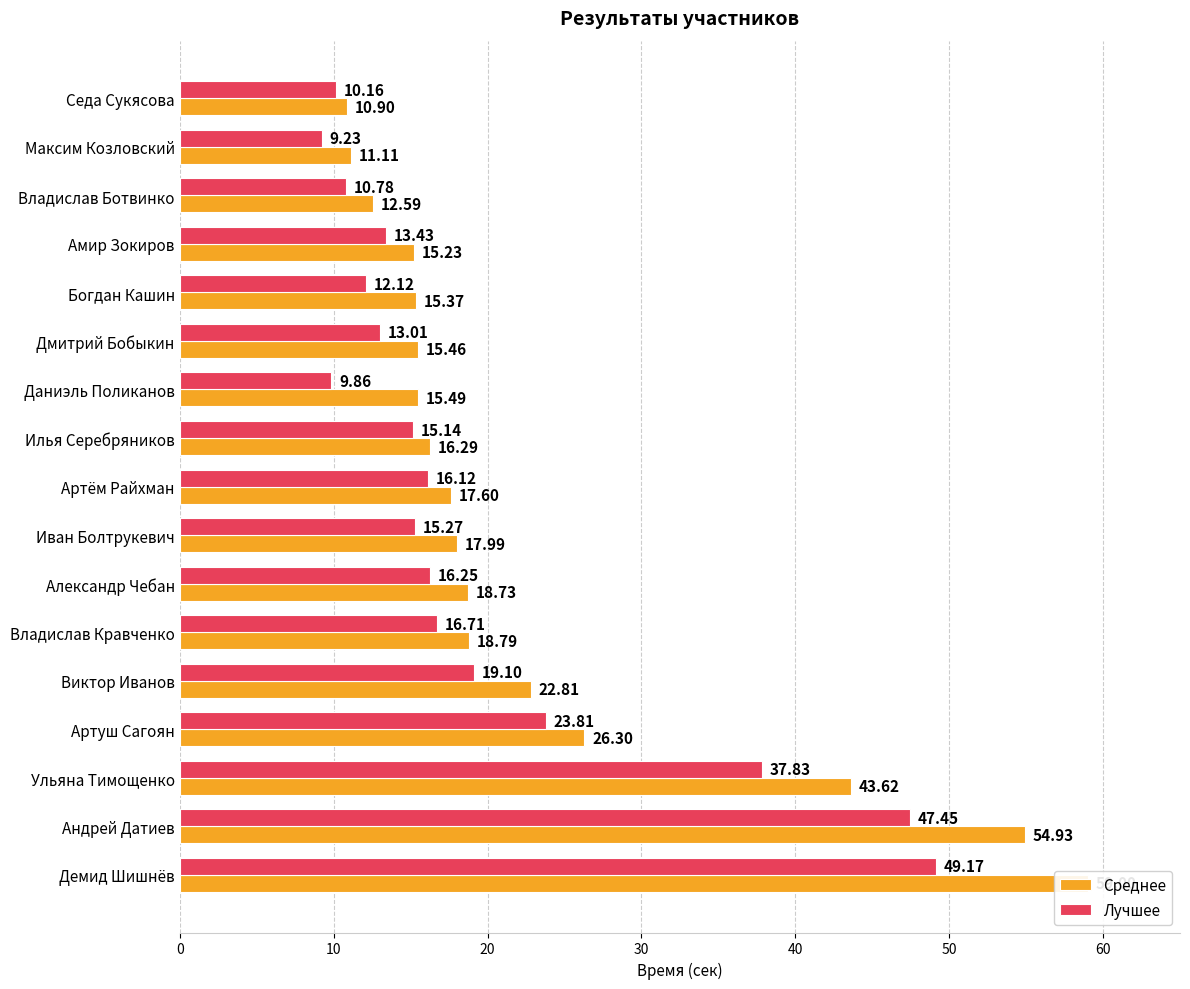

Does the chart contain any negative values?

No